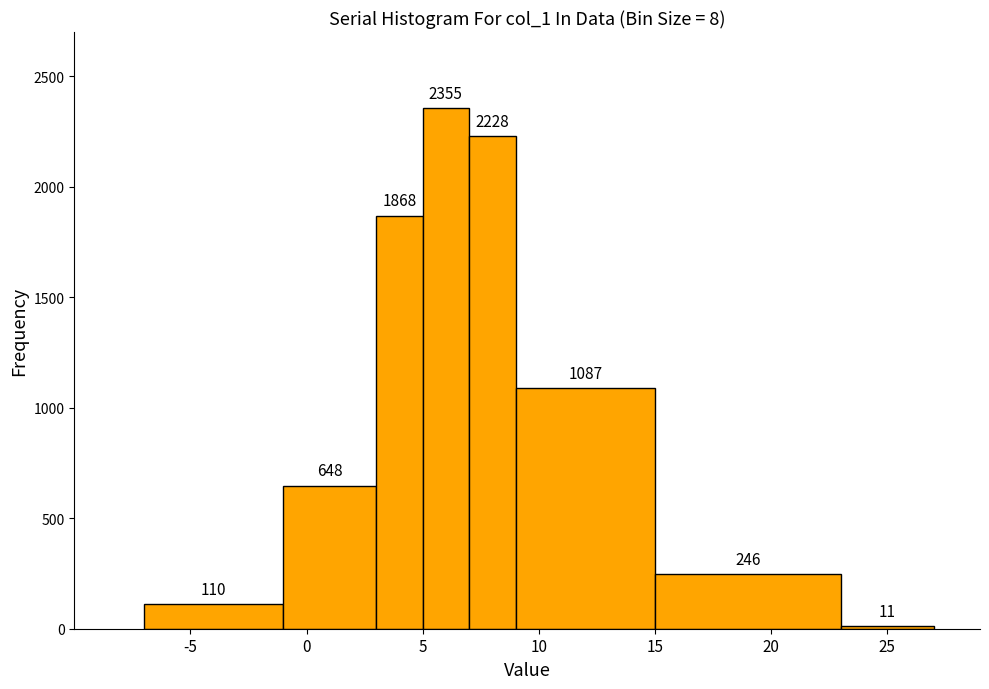

Reading left to right, list every bar in this chart as the range it spans on the x-axis followed by its height.

-7 to -1: 110
-1 to 3: 648
3 to 5: 1868
5 to 7: 2355
7 to 9: 2228
9 to 15: 1087
15 to 23: 246
23 to 27: 11